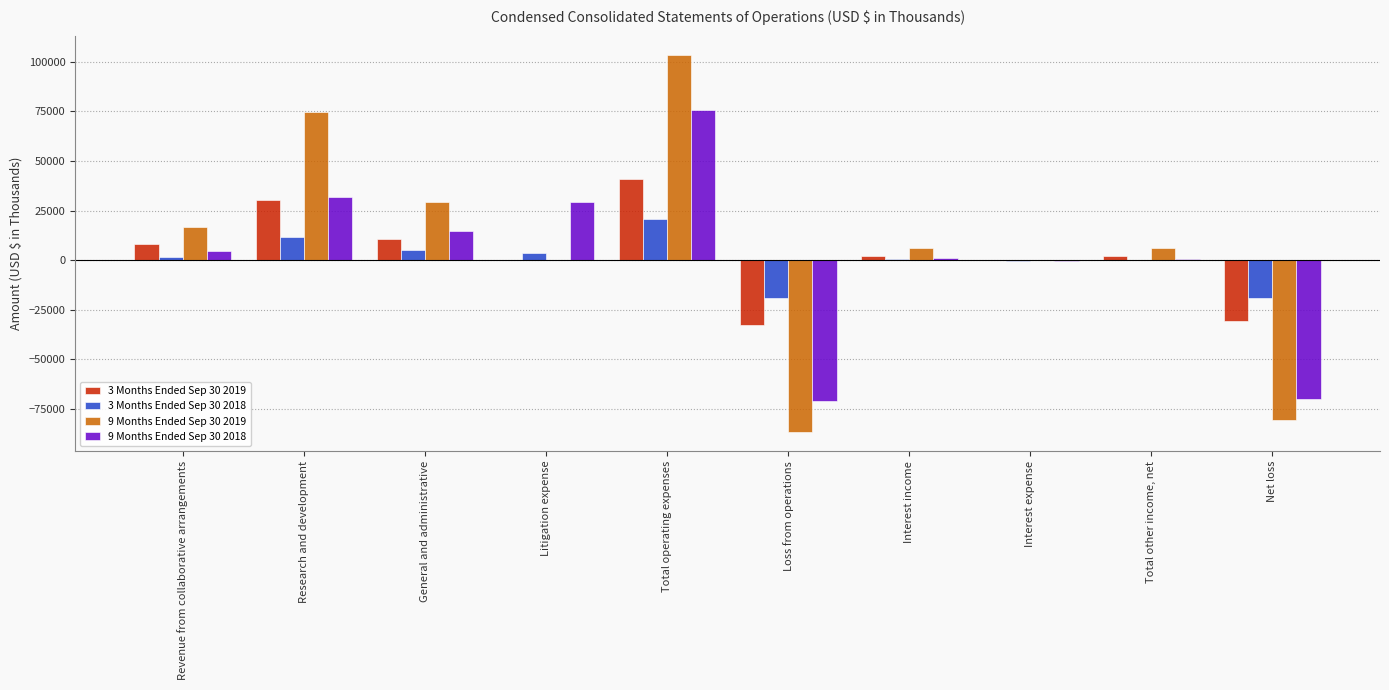

What is the maximum value shown in the chart?

103647